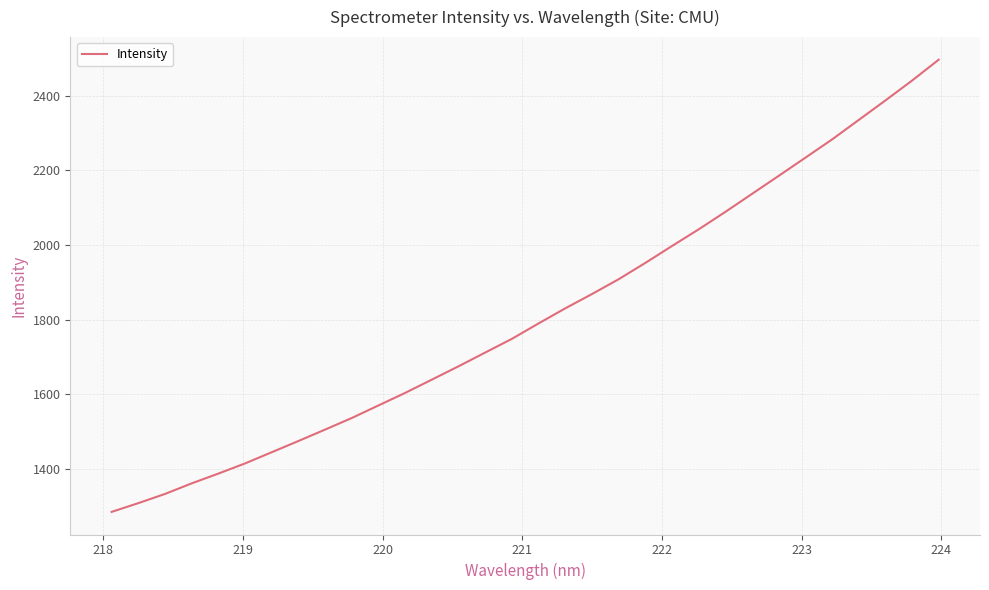

What is the difference between the maximum and minimum values?

1212.1